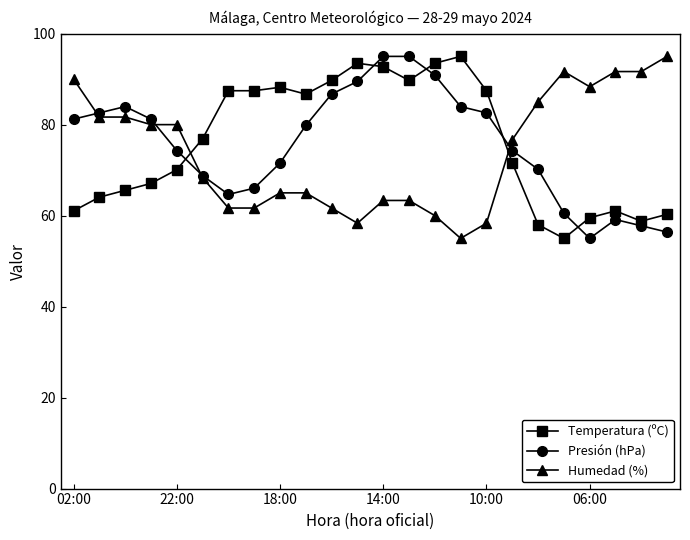

What is the lowest value of the Temperatura (ºC) series?

55.0